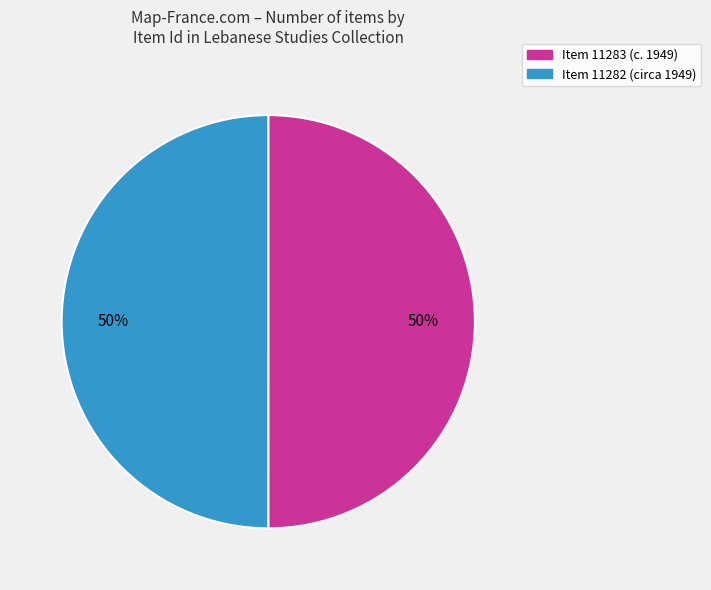

To the nearest percent, what is the combined percentage of Item 11283 and Item 11282?

100%